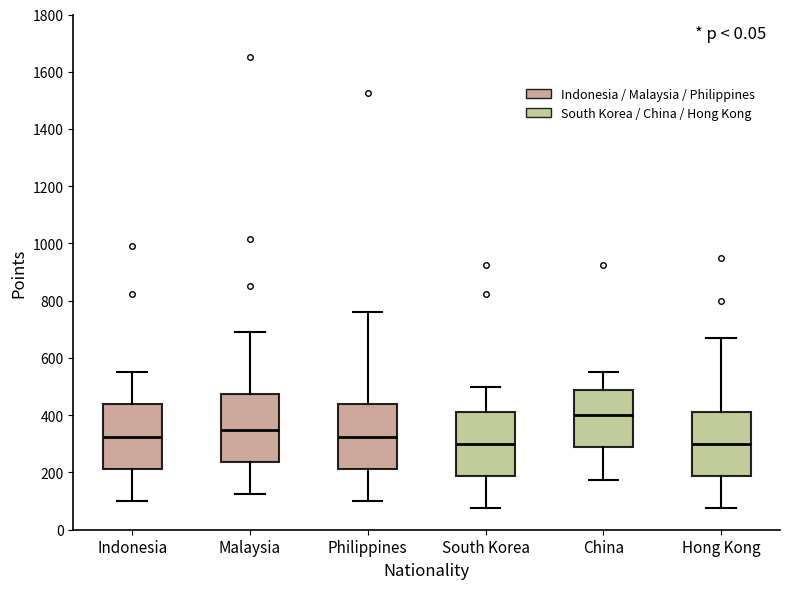

Reading left to right, read every box against the y-axis: the position of its median line, the range the box covers, and the ends of its whiskers. The values are not printed on the chart, so give them approximately, as read against the axis.

Indonesia: median 320, box 220 to 440, whiskers 100 to 560
Malaysia: median 360, box 240 to 480, whiskers 120 to 700
Philippines: median 320, box 220 to 440, whiskers 100 to 760
South Korea: median 300, box 180 to 420, whiskers 80 to 500
China: median 400, box 280 to 480, whiskers 180 to 560
Hong Kong: median 300, box 180 to 420, whiskers 80 to 680